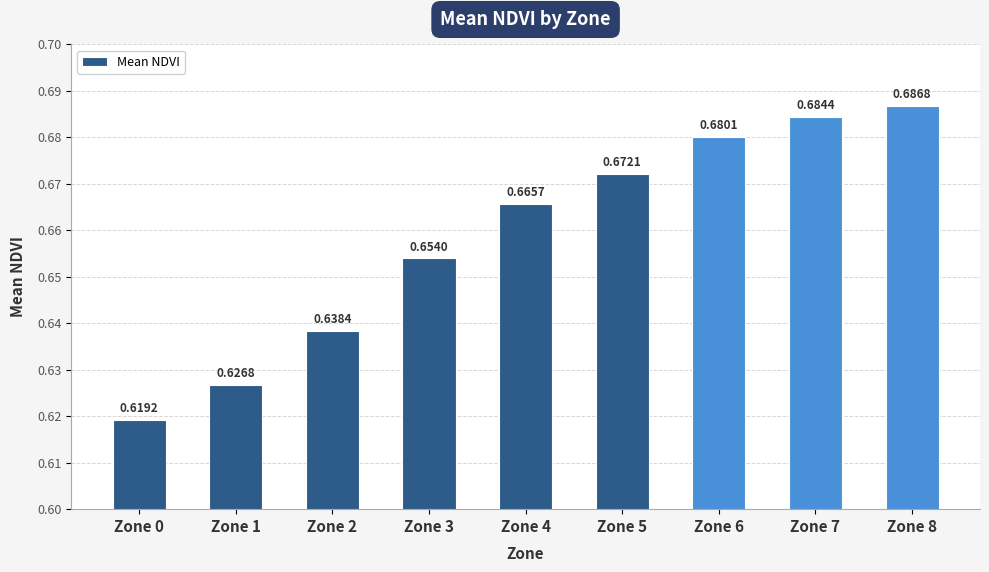

Where is the data nearest to the value 0?

Zone 0